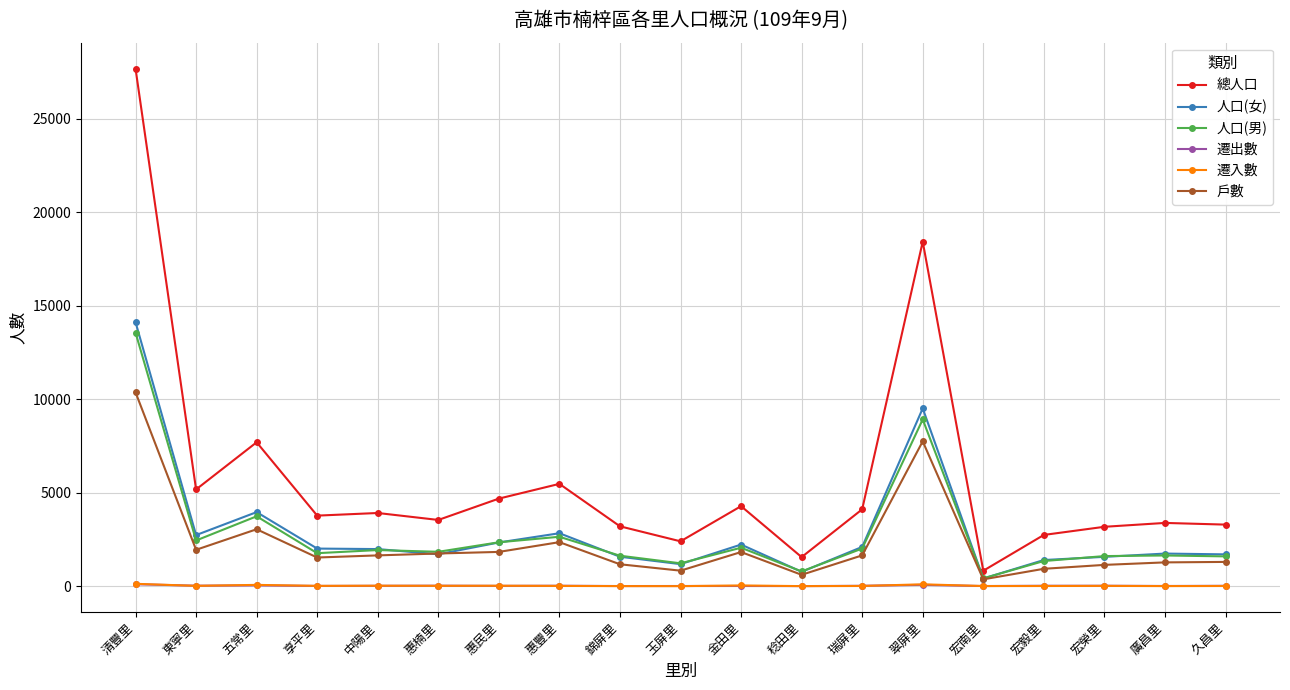

Count the number of data series in this chart.

6